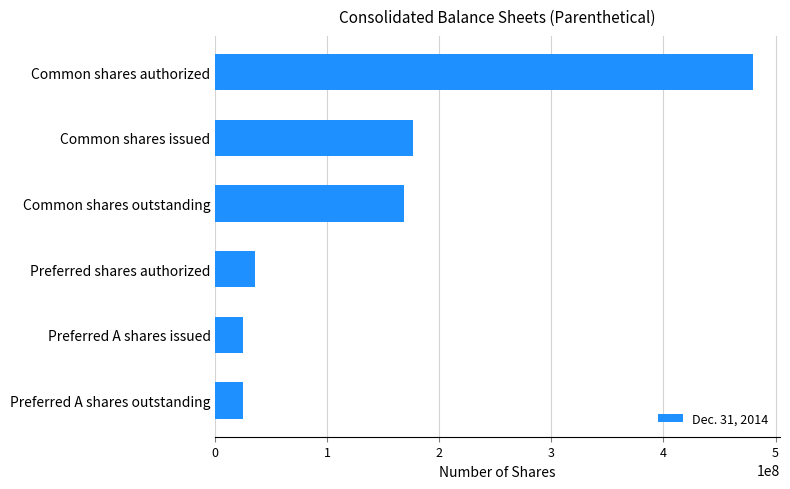

What is the maximum value shown in the chart?

480000000